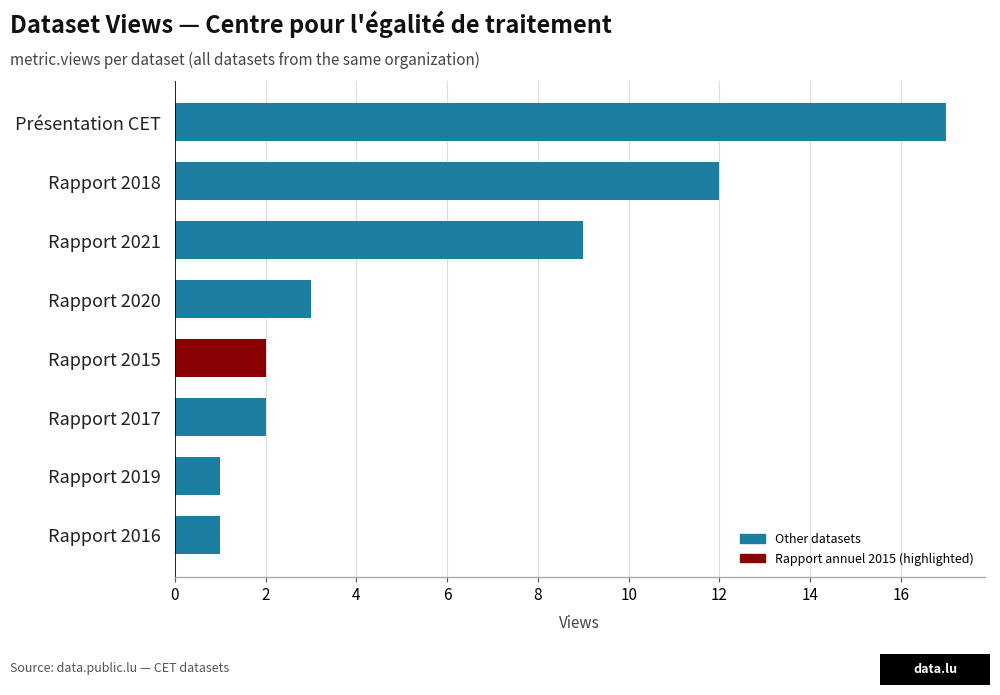

True or false: the data shows 17 at Présentation CET.

True